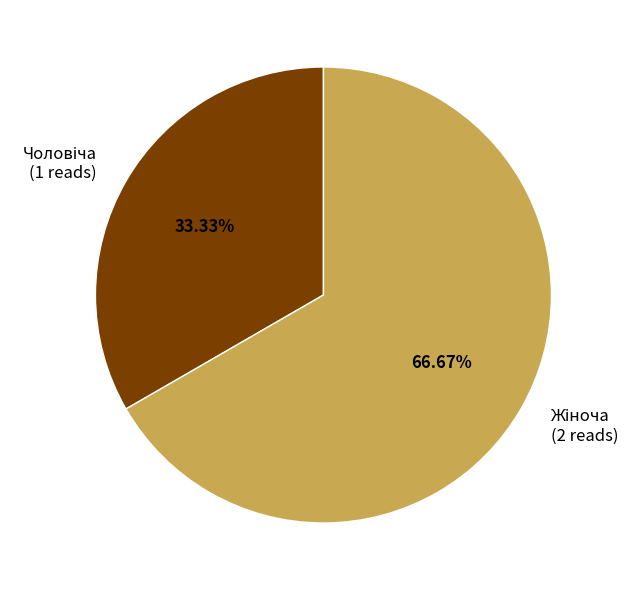

Is there any slice that represents more than half of the pie?

Yes